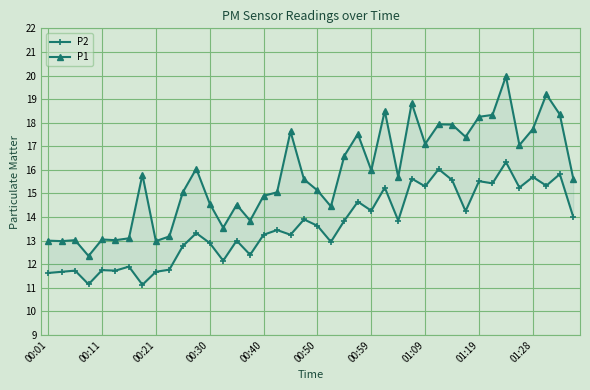

What is the highest value of the P2 series?

16.3